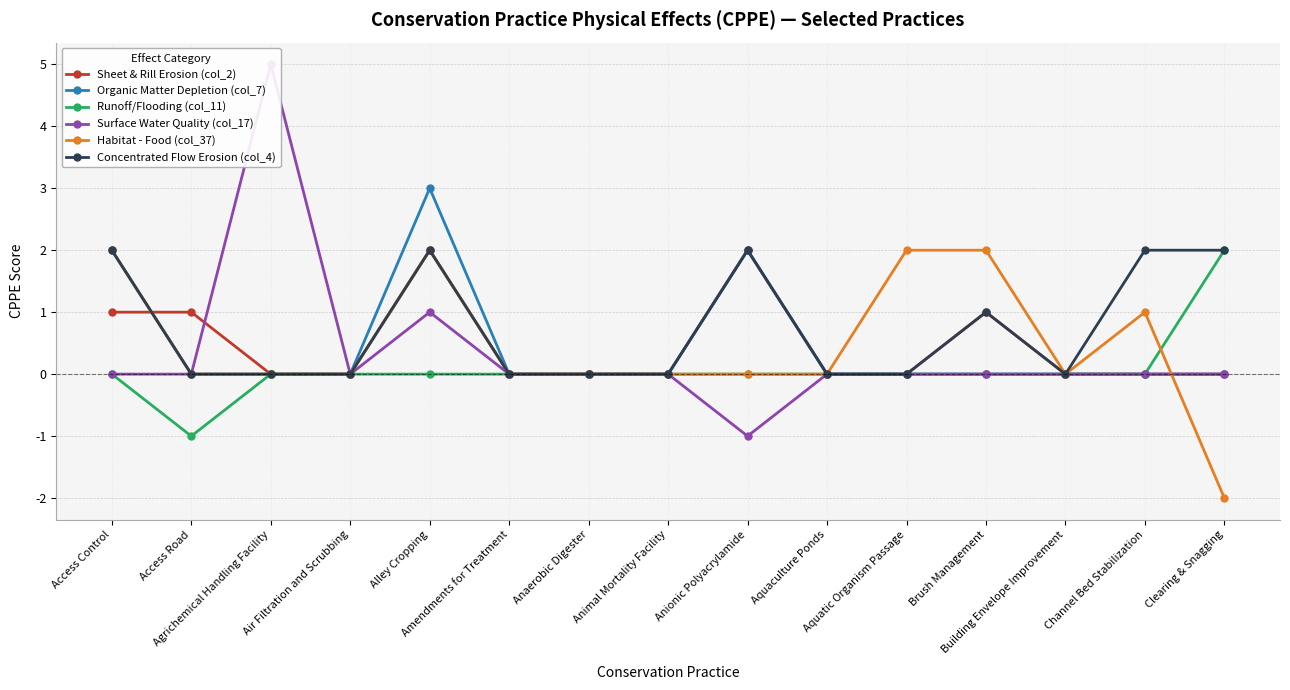

True or false: Concentrated Flow Erosion (col_4) and Surface Water Quality (col_17) intersect in this chart.

False